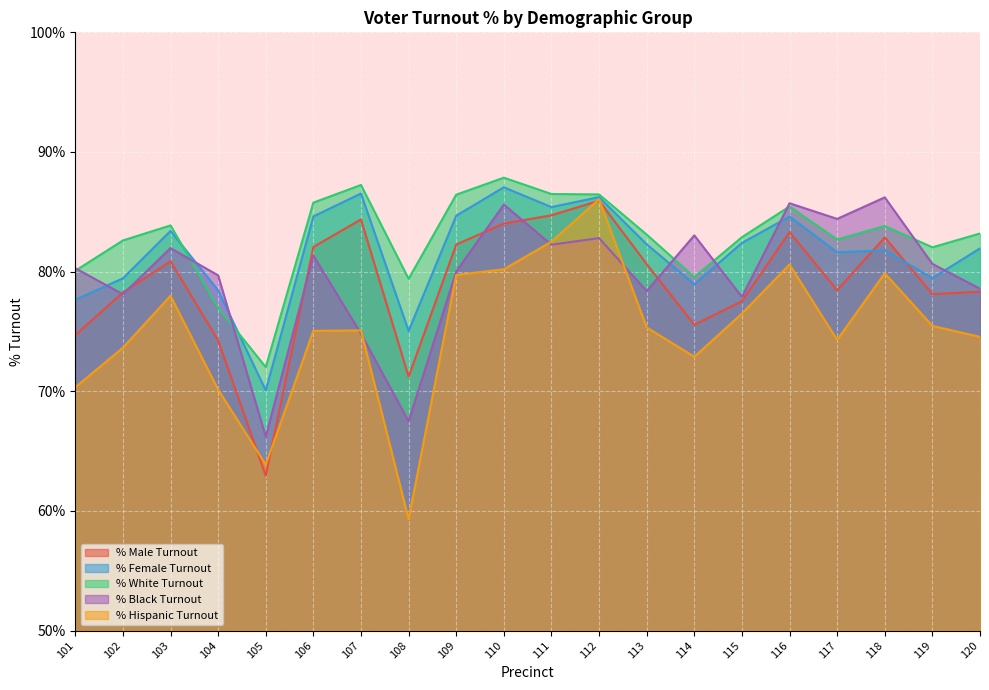

At which category does % Black Turnout reach its first local valley?

102